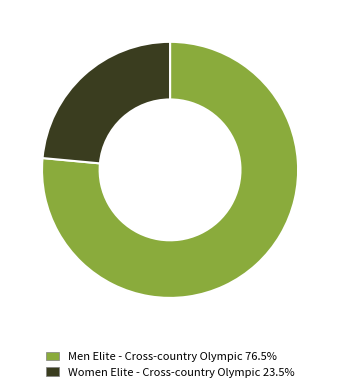

Which slice is the smallest?

Women Elite - Cross-country Olympic